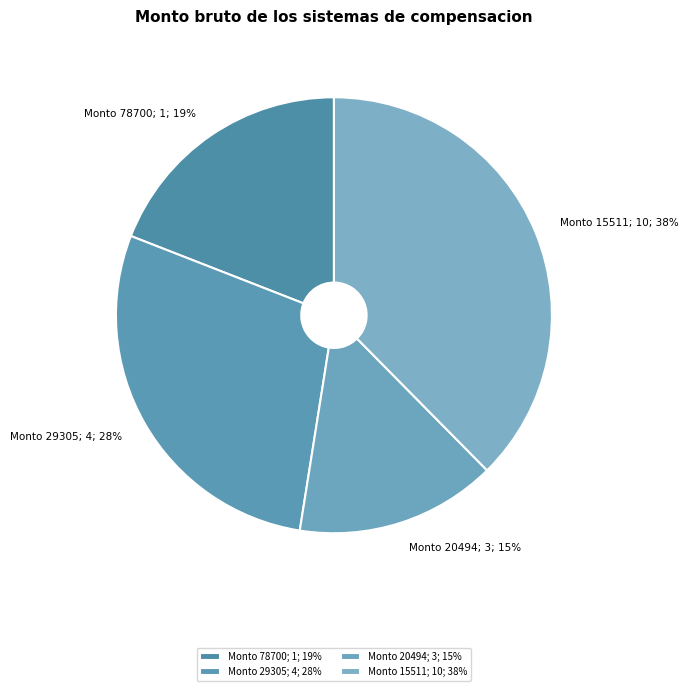

To the nearest percent, what portion does Monto 15511; 10; 38% represent?

38%